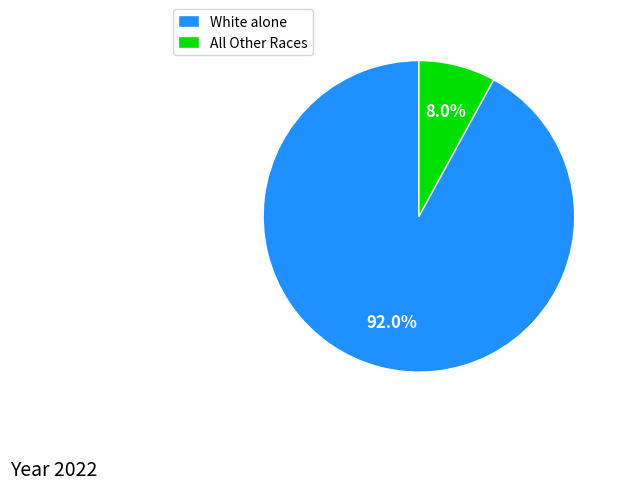

Which has a higher value, White alone or All Other Races?

White alone